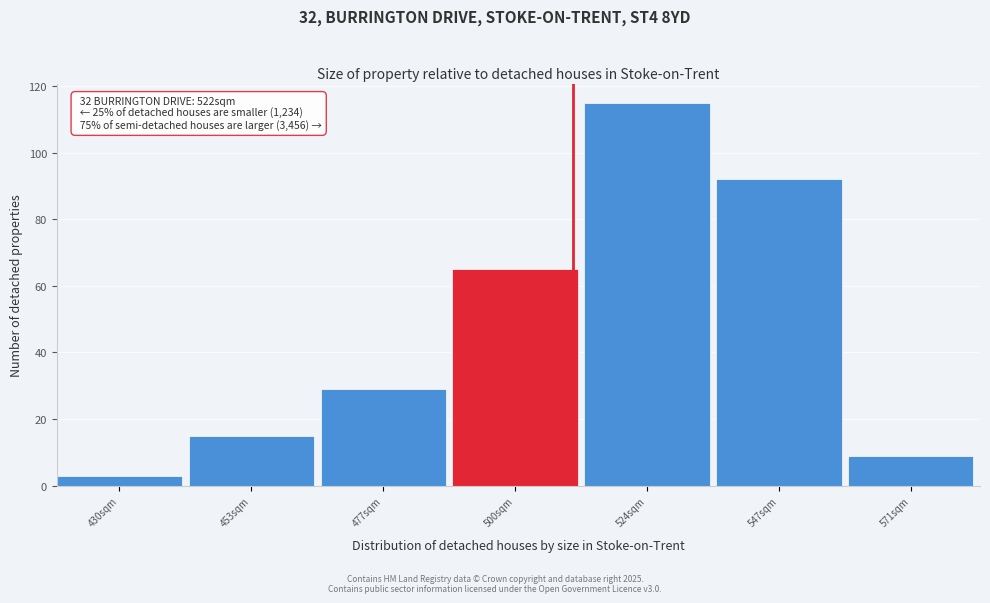

Reading left to right, extract all data points from this chart.

3	15	29	65	115	92	9